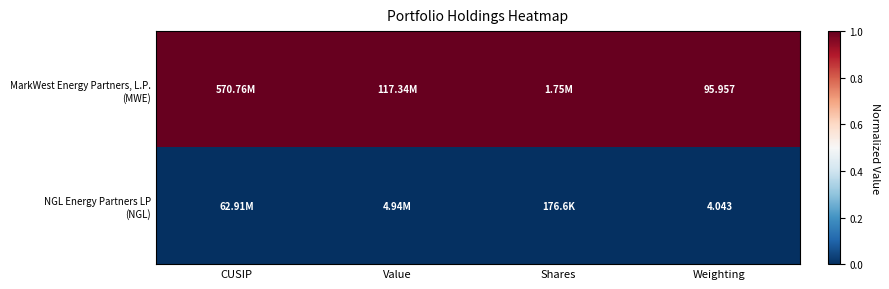

At how many categories does at least one series exceed 0?

4